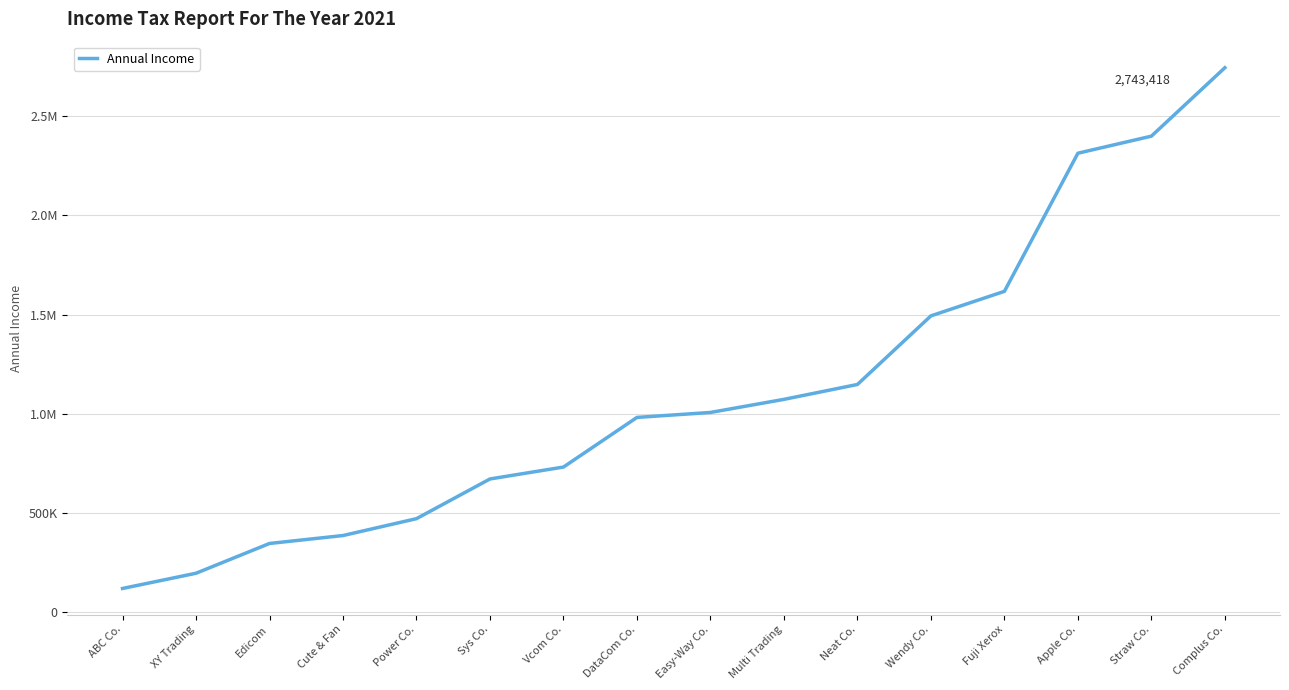

Reading right to left, list all the values displayed in this chart.

2743418	2398573	2312628	1616783	1493327	1147650	1072650	1006650	981650	731650	671650	471650	386650	346650	196650	120000